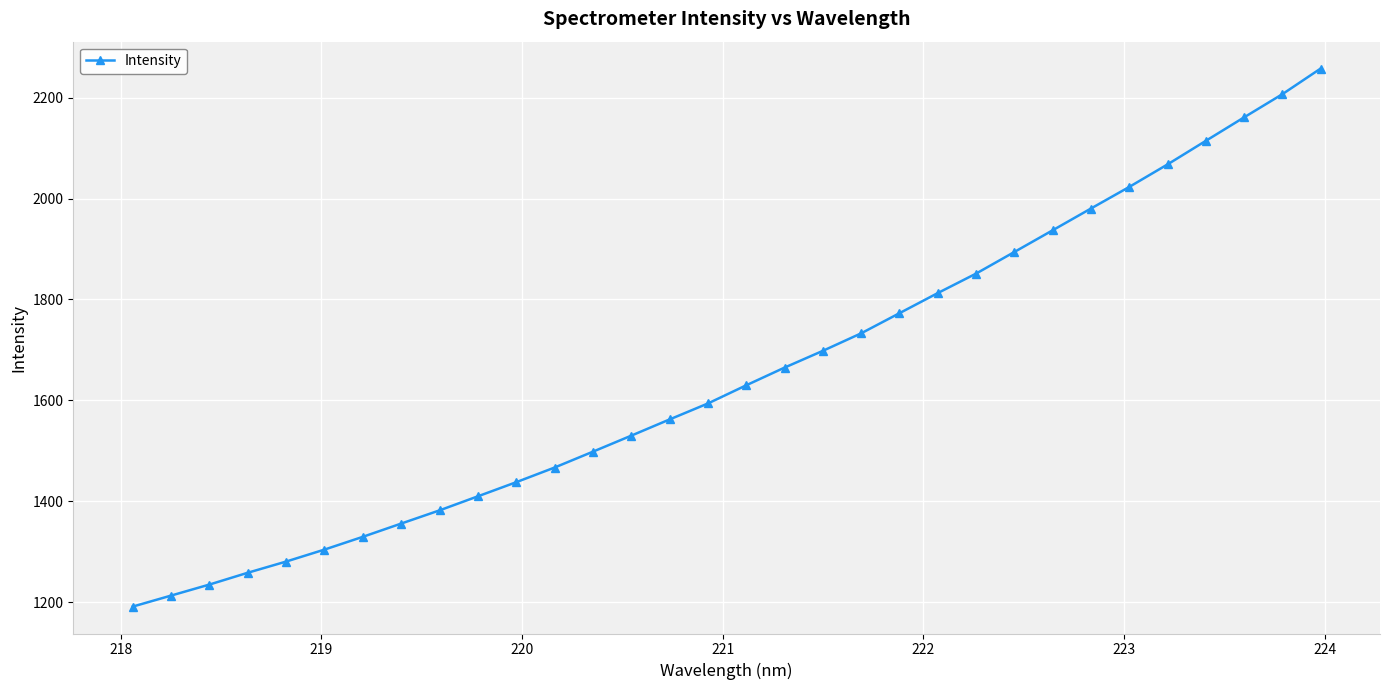

How many data points are less than 1629?

16